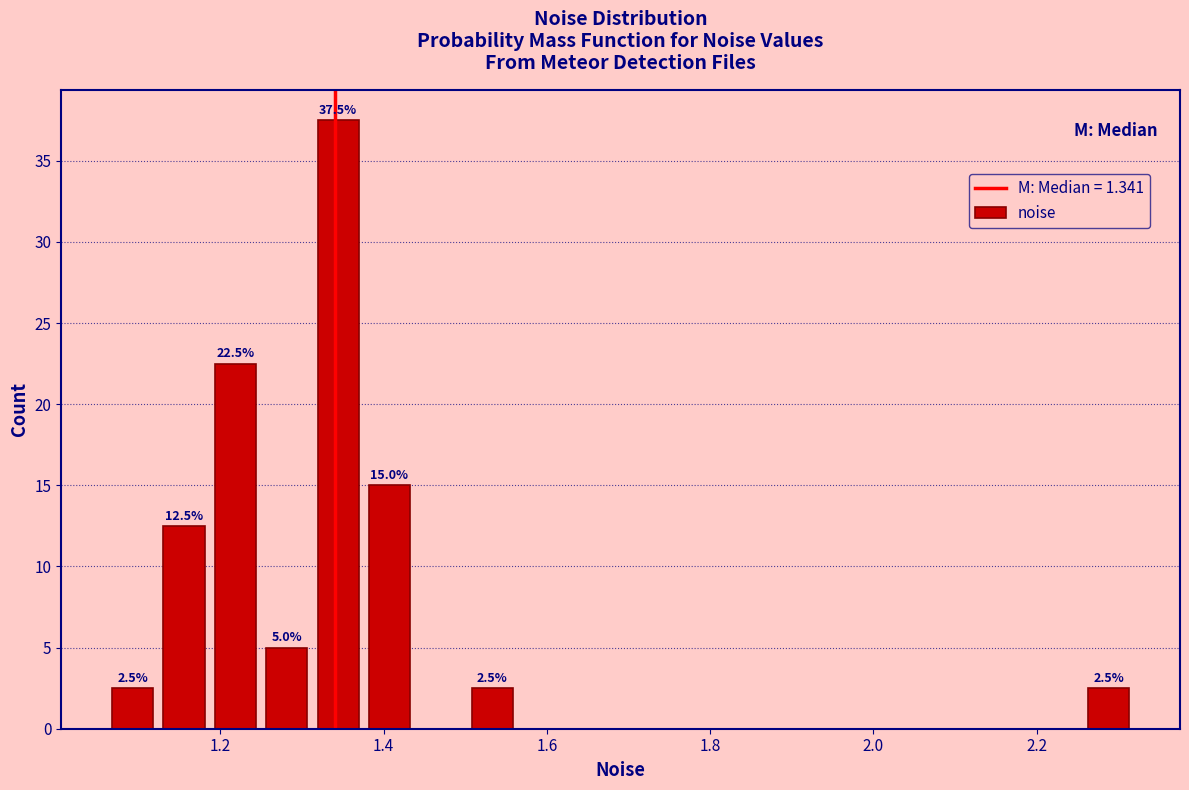

Read against the x-axis, roughly where is the centre of the tallest bar?

1.34